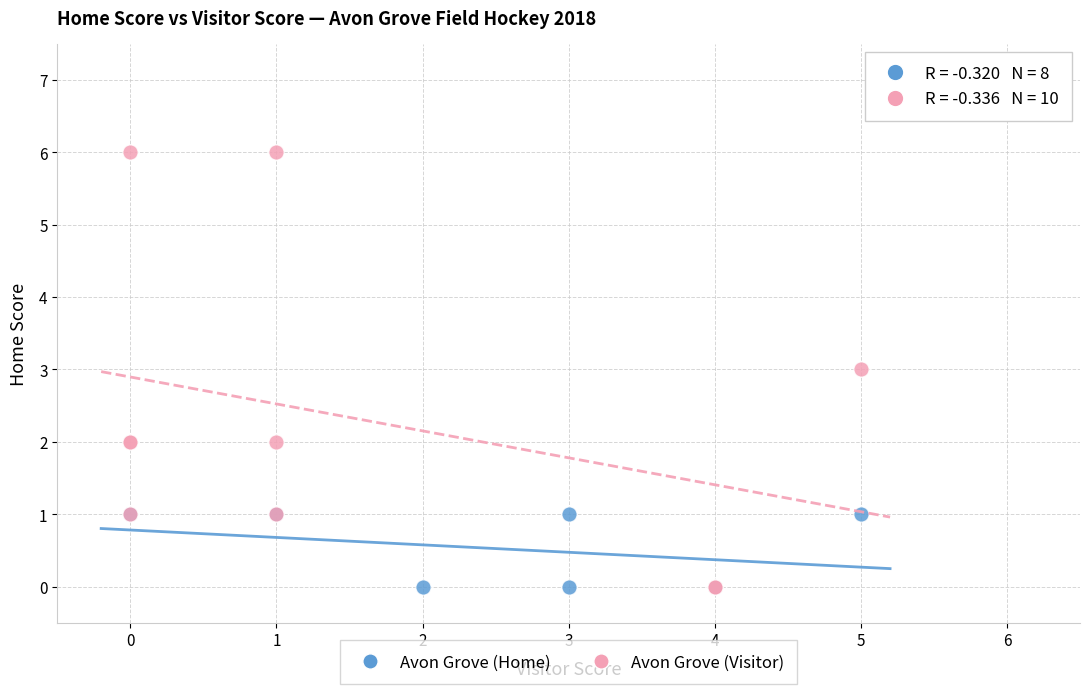

Which series has the largest Y range (max minus min)?

Avon Grove (Visitor)